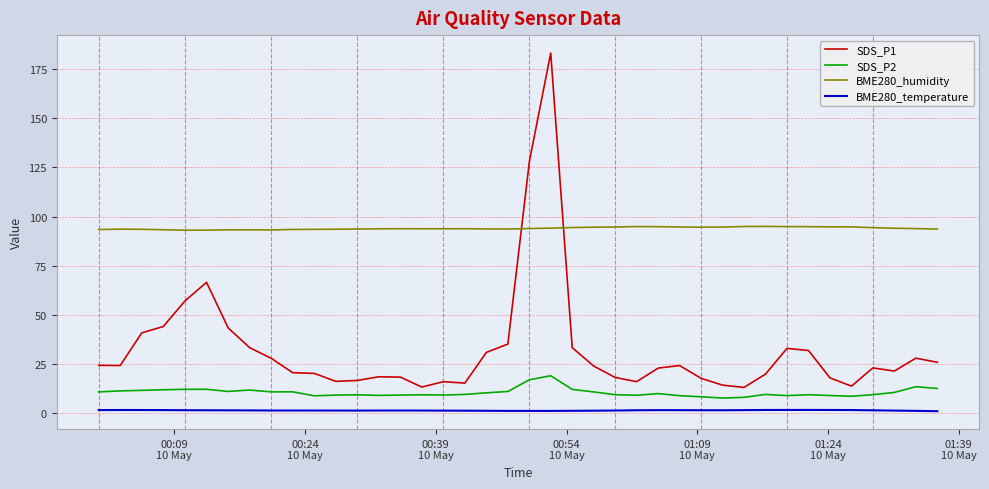

List the series in order of their peak value, lowest first.

BME280_temperature, SDS_P2, BME280_humidity, SDS_P1